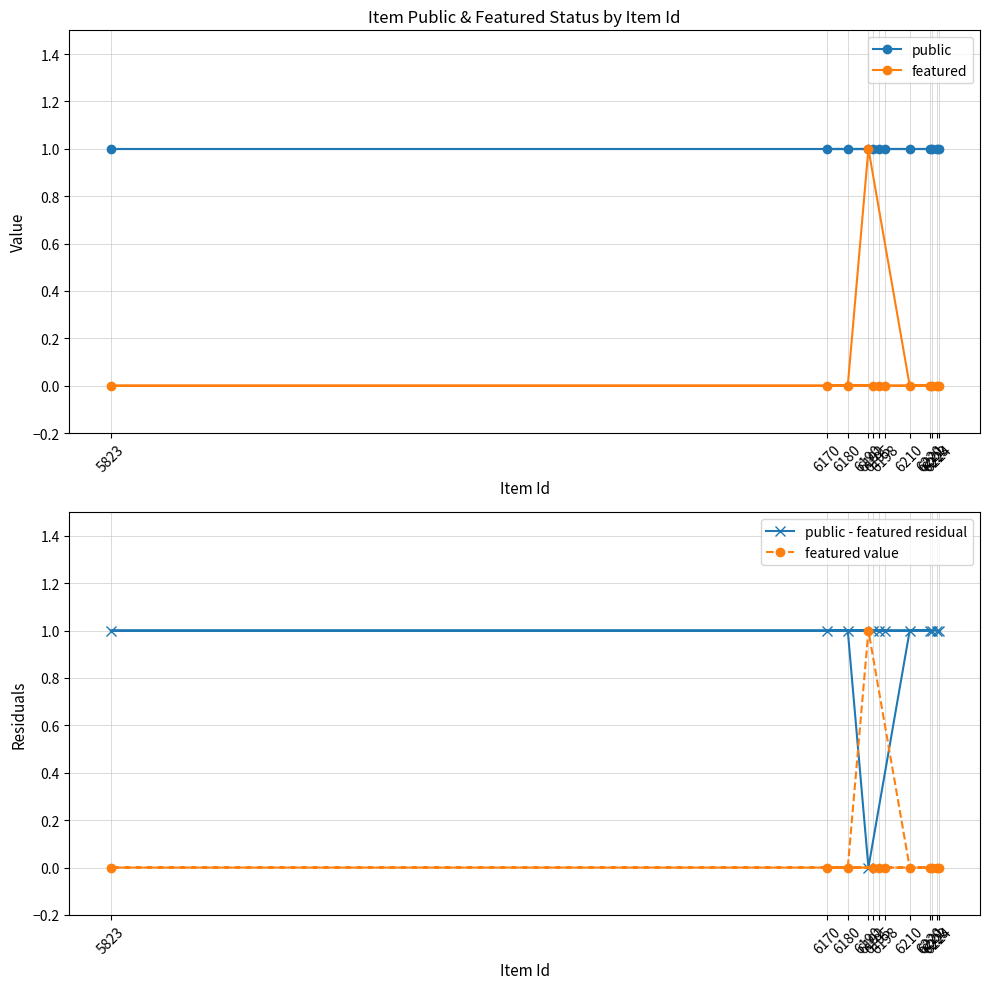

What is the value of the public point at the 11th from the left?

1